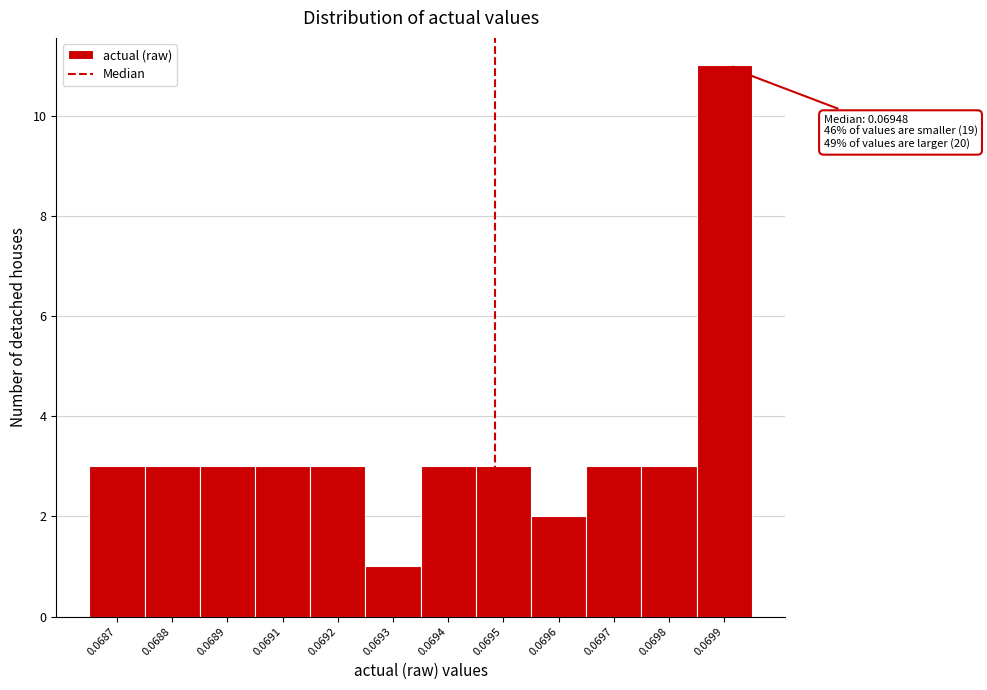

Reading left to right, what are all the values shown in this chart?

0.0687=3	0.0688=3	0.0689=3	0.0691=3	0.0692=3	0.0693=1	0.0694=3	0.0695=3	0.0696=2	0.0697=3	0.0698=3	0.0699=11